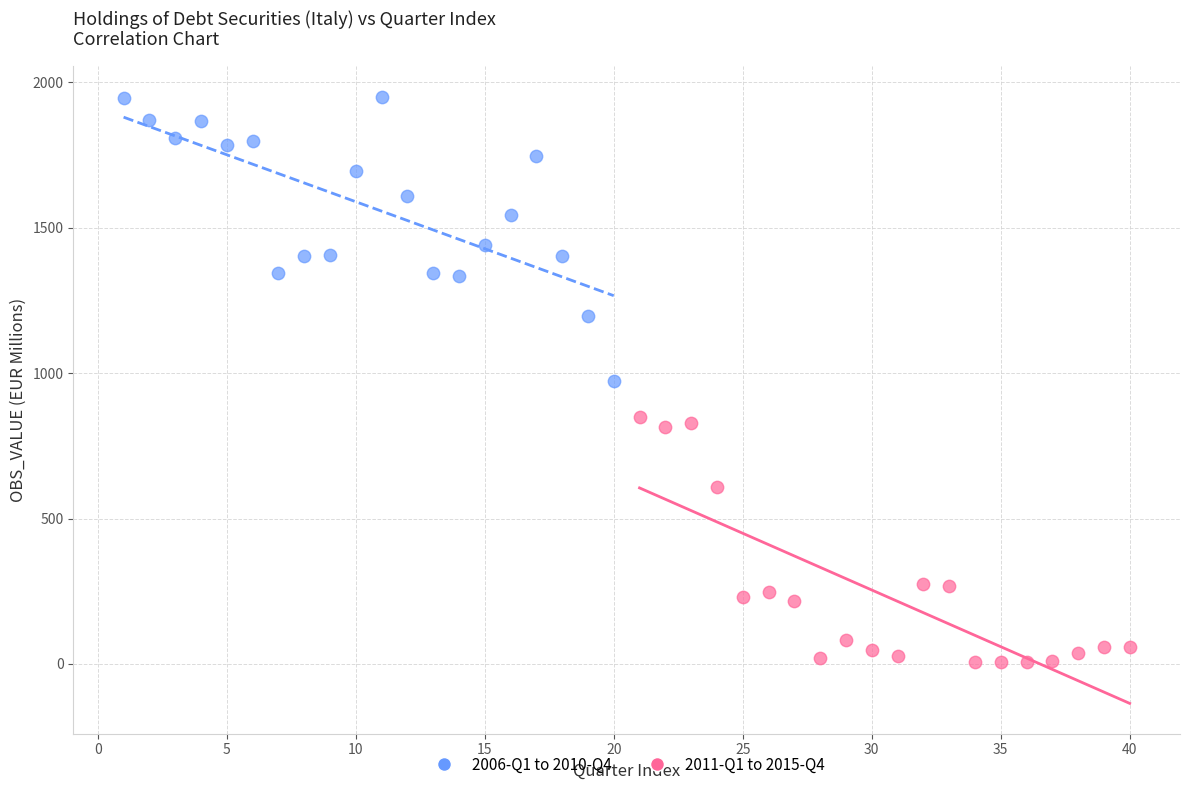

Which series reaches the minimum Y coordinate?

2011-Q1 to 2015-Q4